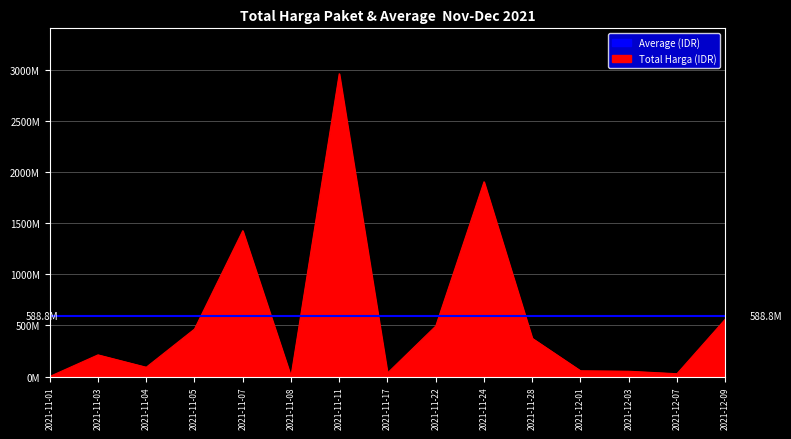

Which has a higher value, 2021-11-01 or 2021-11-03?

2021-11-03